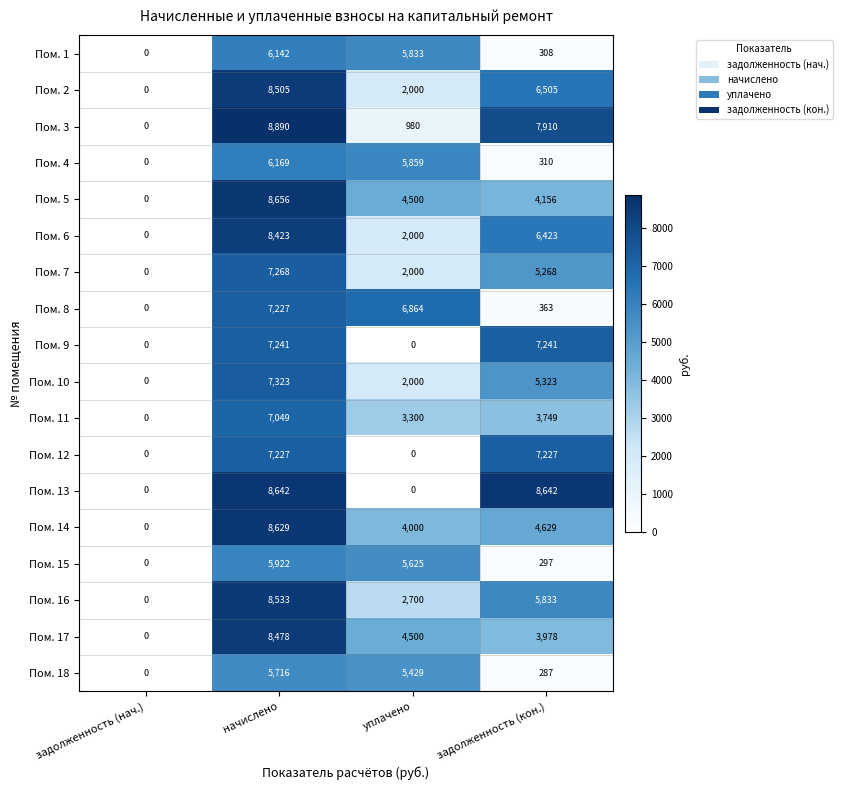

Between уплачено and задолженность (кон.), which series saw the biggest shift?

Пом. 13